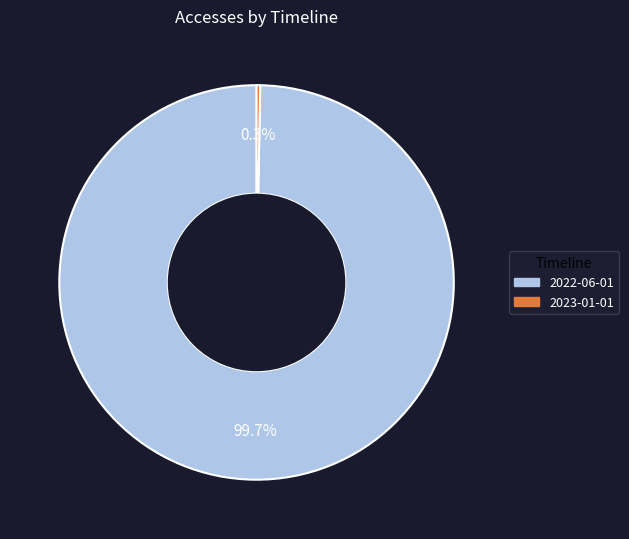

Rank the categories by value from highest to lowest.

2022-06-01, 2023-01-01